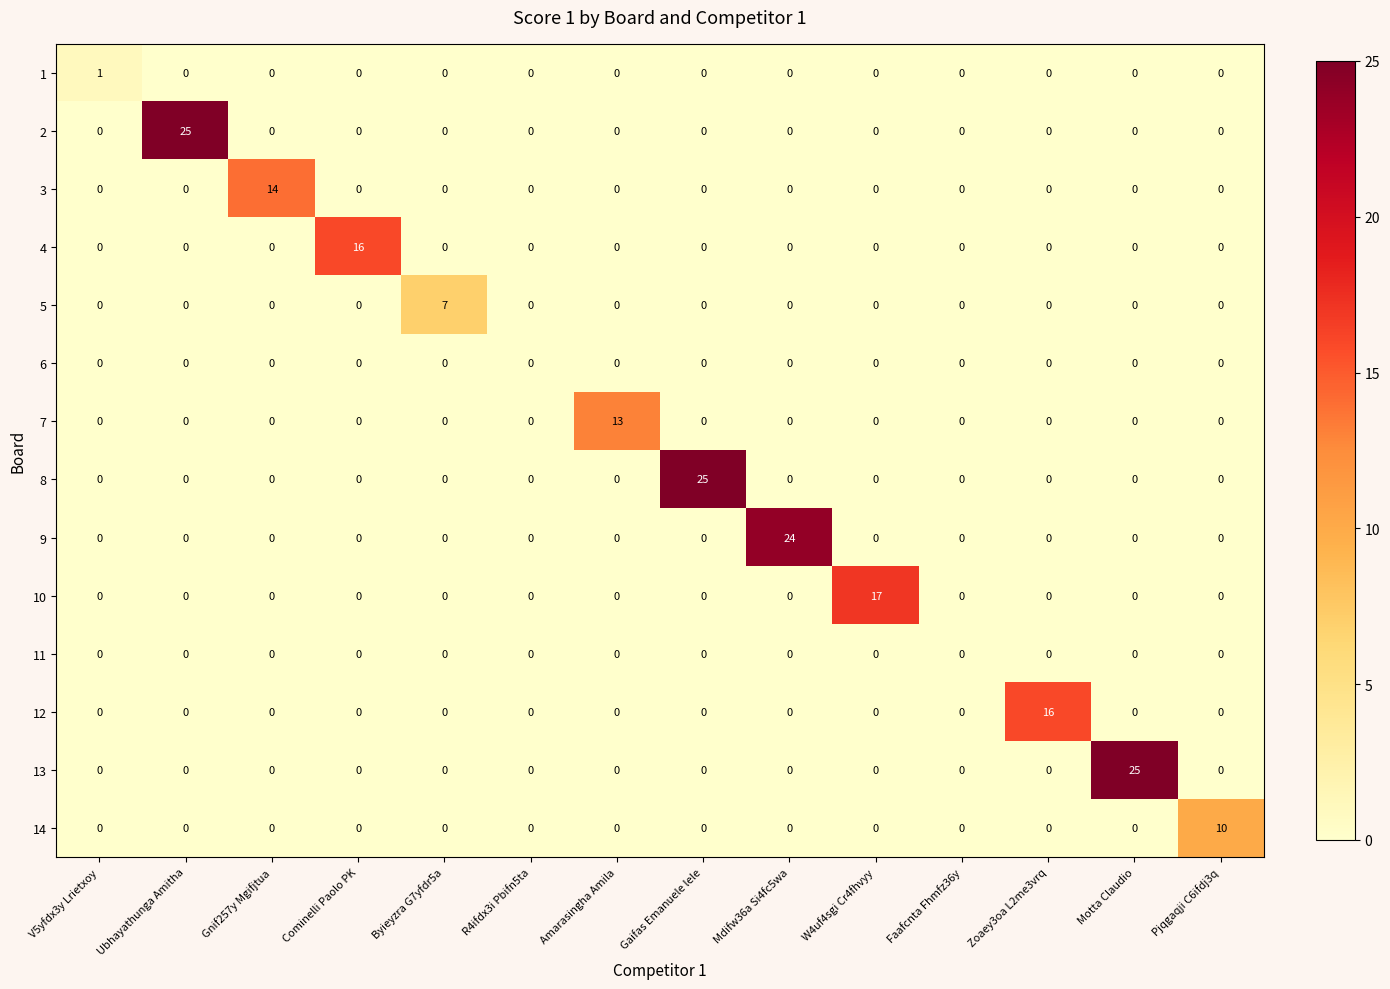

The value of 12 at Pjqgaqji C6ifdj3q is 0. True or false?

True